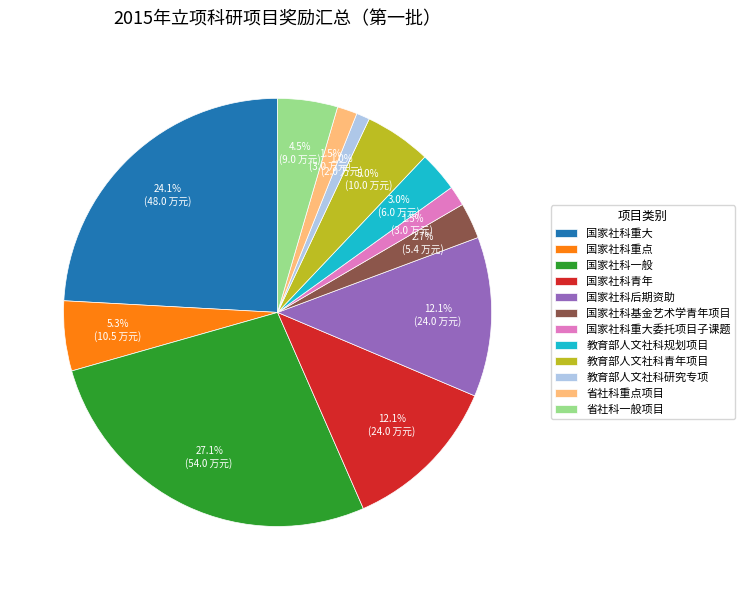

To the nearest percent, what is the average slice percentage?

8%